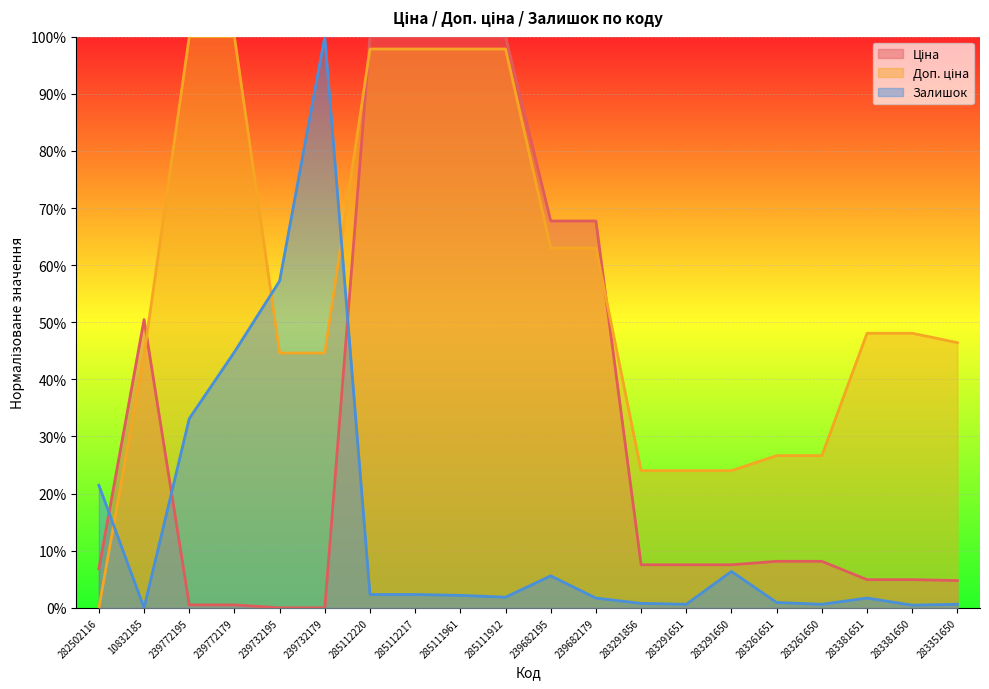

At which category is the sum across all series the highest?

285112220